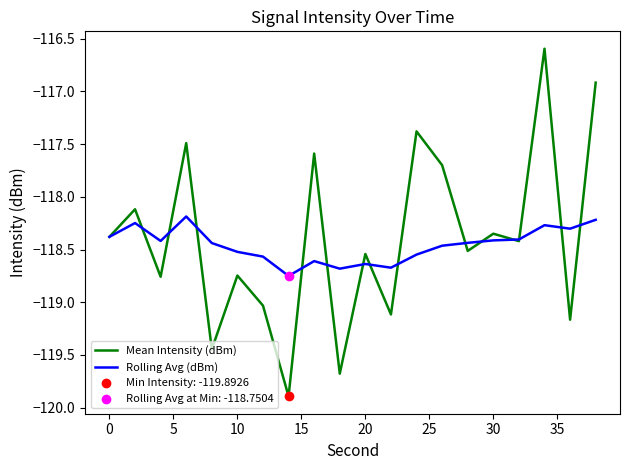

Which series has the largest total across all categories?

Mean Intensity (dBm)